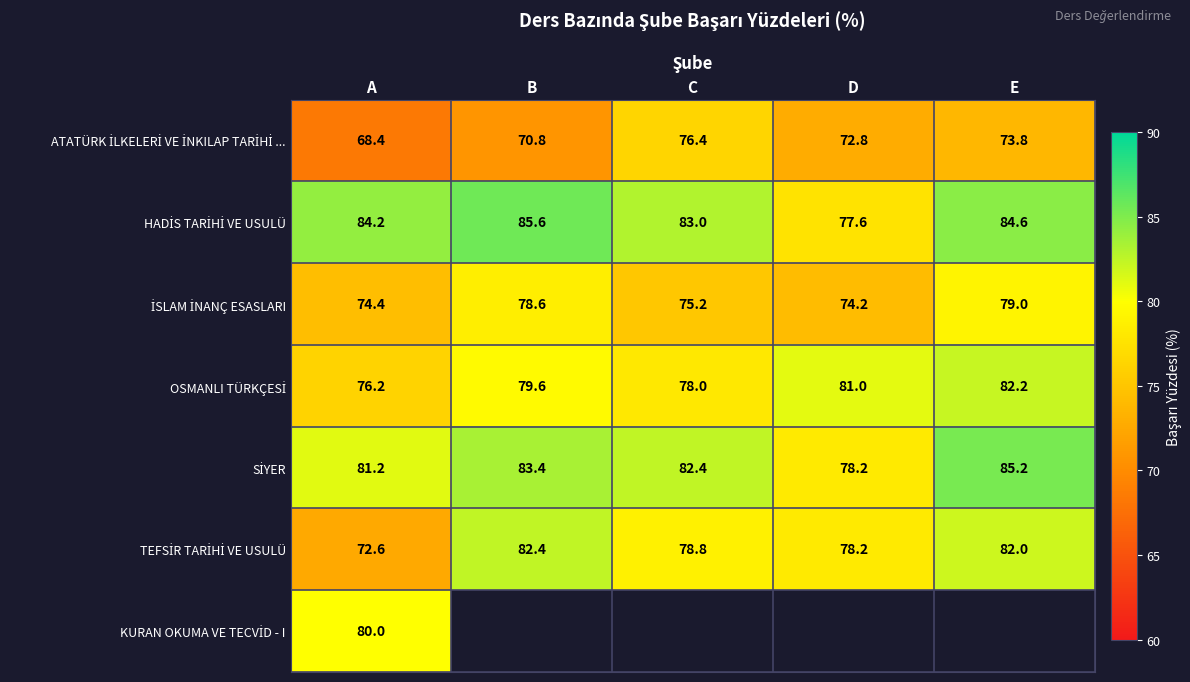

What is the total value across all series at A?

537.0